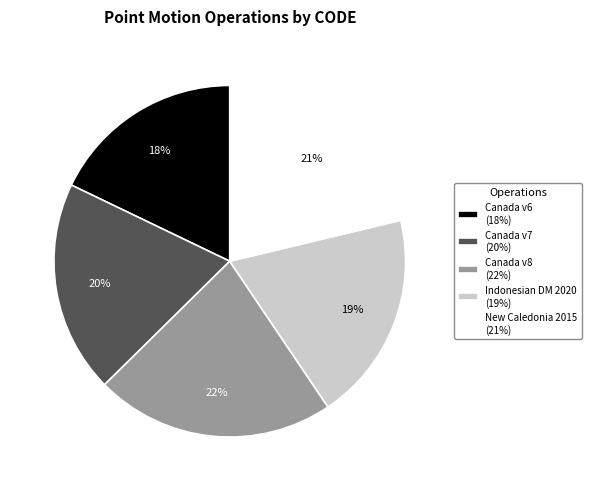

Which has a higher value, Canada v8 (22%) or Canada v7 (20%)?

Canada v8 (22%)